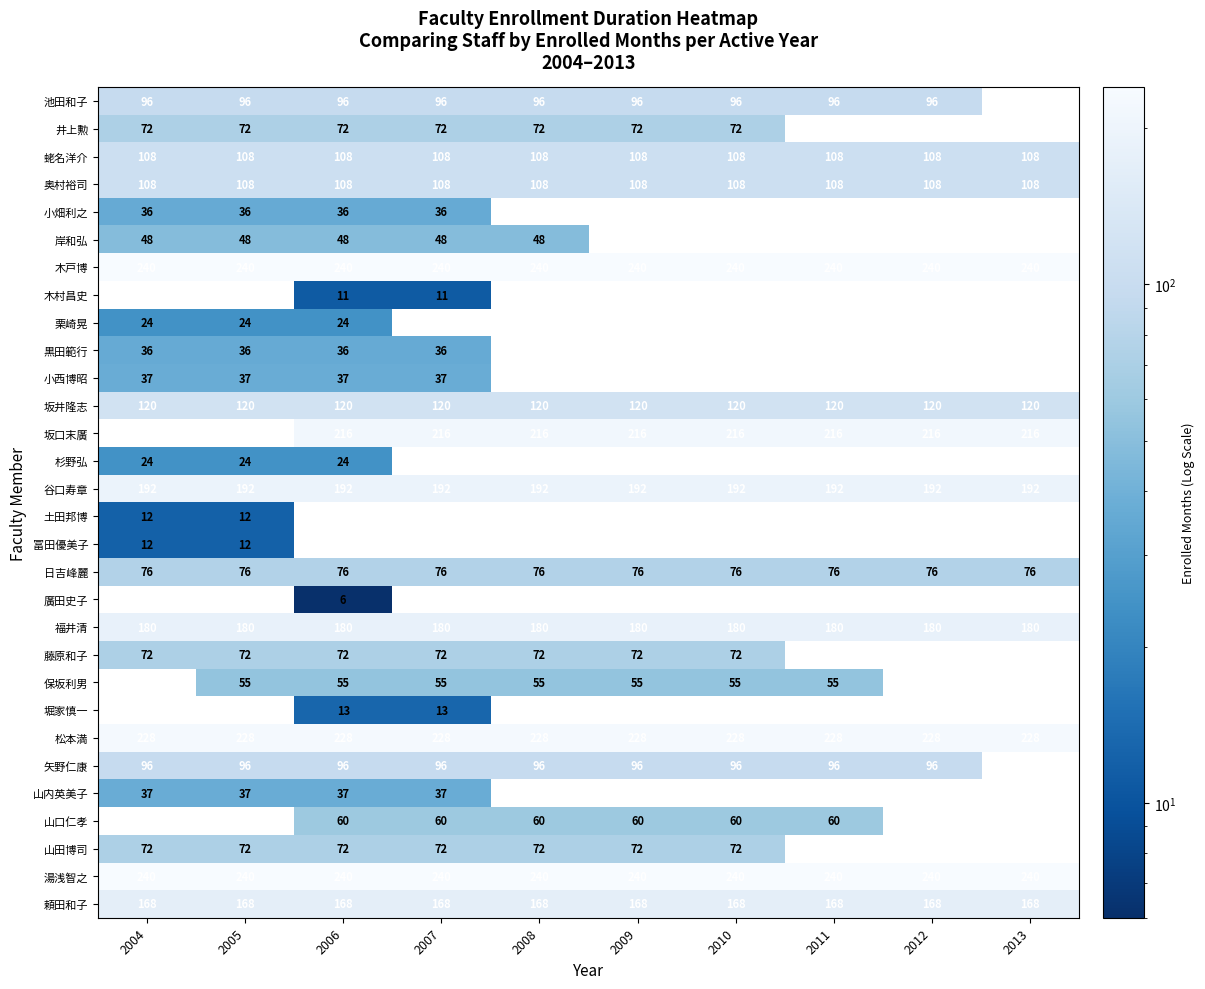

What is the minimum value for 松本満?

228